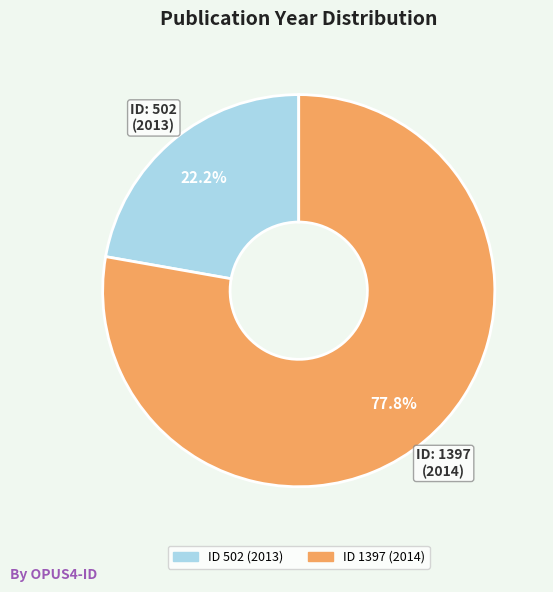

Does any single category account for the majority?

Yes